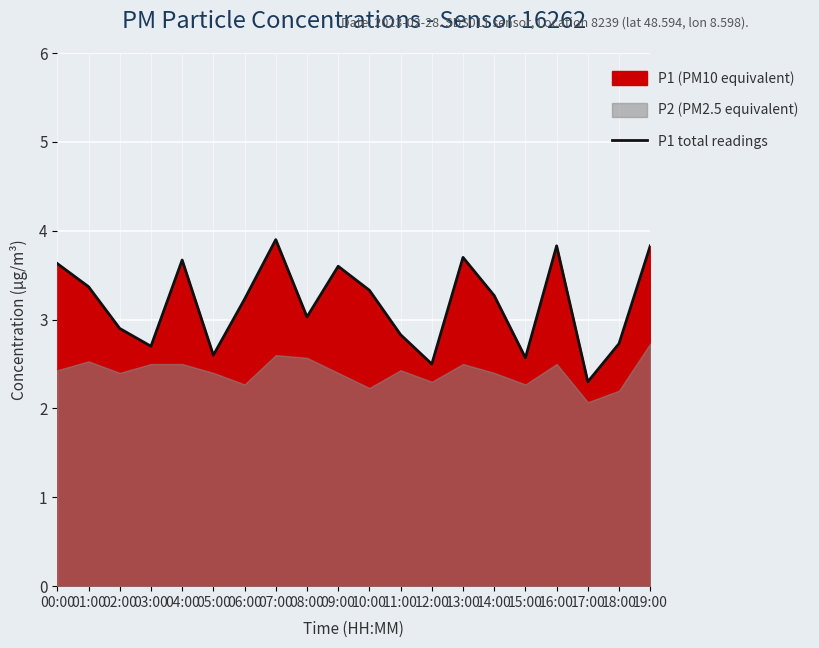

What is the difference between the values at 12:00 and 18:00?

0.2